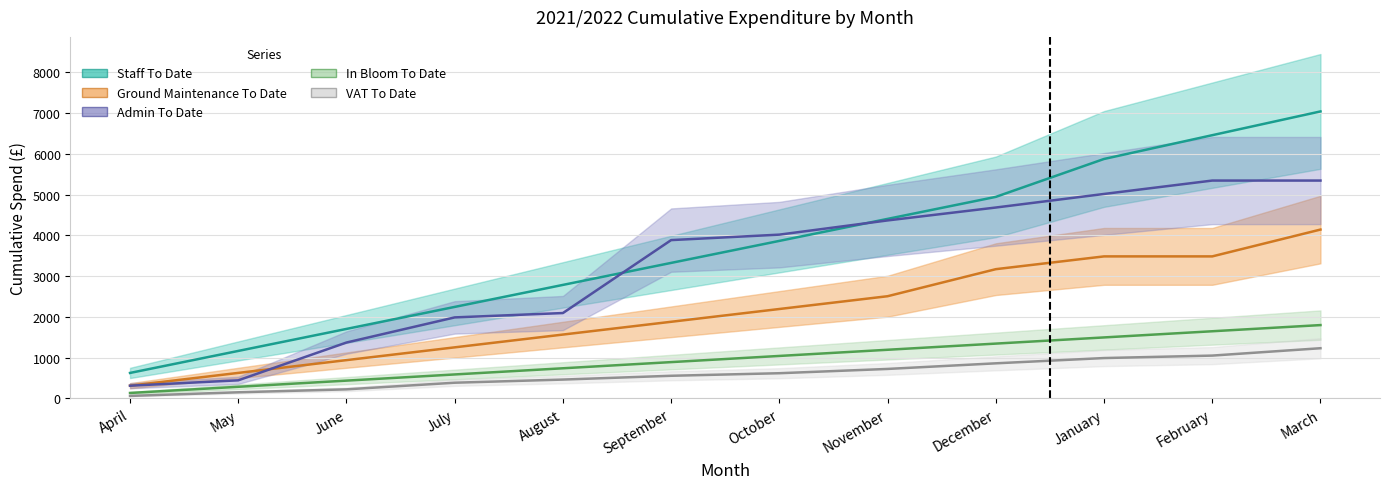

Reading left to right, list all the values displayed in this chart.

Staff To Date: April=626.6	May=1166.6	June=1706.7	July=2246.7	August=2786.7	September=3326.8	October=3866.8	November=4406.9	December=4946.9	January=5877.1	February=6460.5	March=7043.9
Ground Maintenance To Date: April=313.6	May=627.3	June=941.0	July=1254.6	August=1568.2	September=1881.9	October=2195.6	November=2509.2	December=3172.8	January=3486.5	February=3486.5	March=4144.8
Admin To Date: April=313.5	May=445.5	June=1372.7	July=1989.5	August=2096.3	September=3886.3	October=4020.3	November=4368.9	December=4685.6	January=5018.6	February=5347.3	March=5347.3
In Bloom To Date: April=135.2	May=286.6	June=438.0	July=589.5	August=740.9	September=892.3	October=1043.7	November=1195.1	December=1346.6	January=1498.0	February=1649.4	March=1800.8
VAT To Date: April=62.7	May=151.9	June=223.9	July=386.6	August=463.7	September=556.9	October=619.7	November=724.8	December=862.5	January=991.9	February=1052.2	March=1233.0